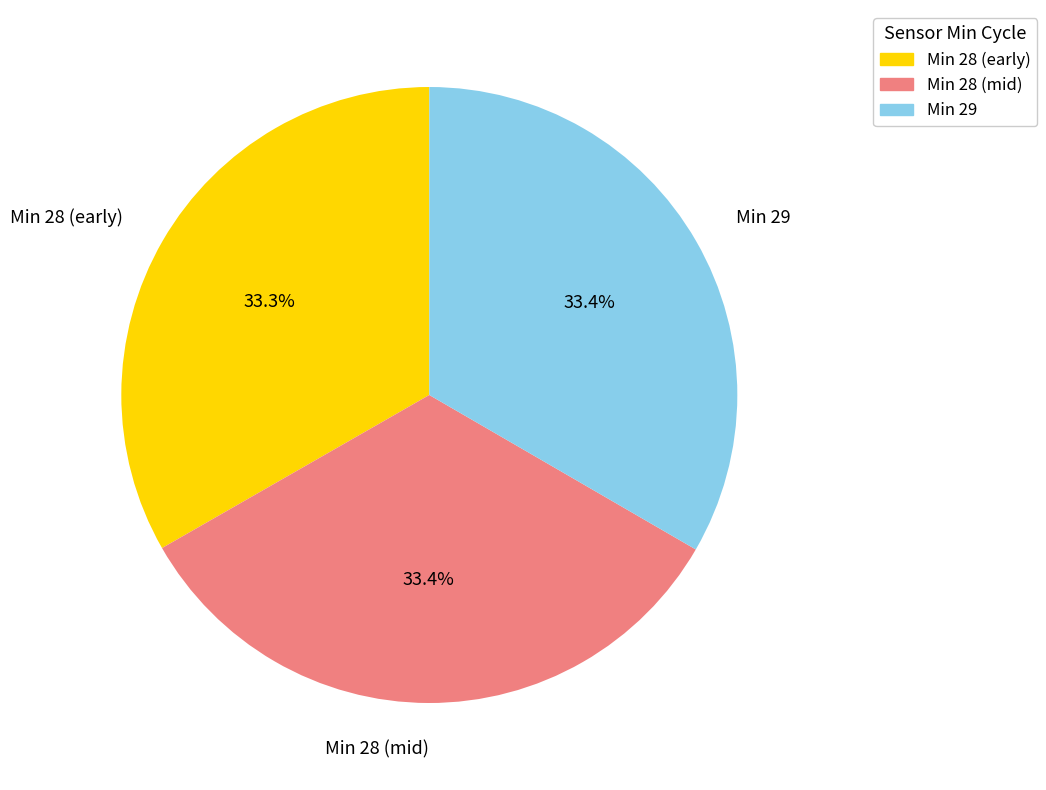

What is the ratio of the value at Min 28 (mid) to the value at Min 28 (early)?

1.0